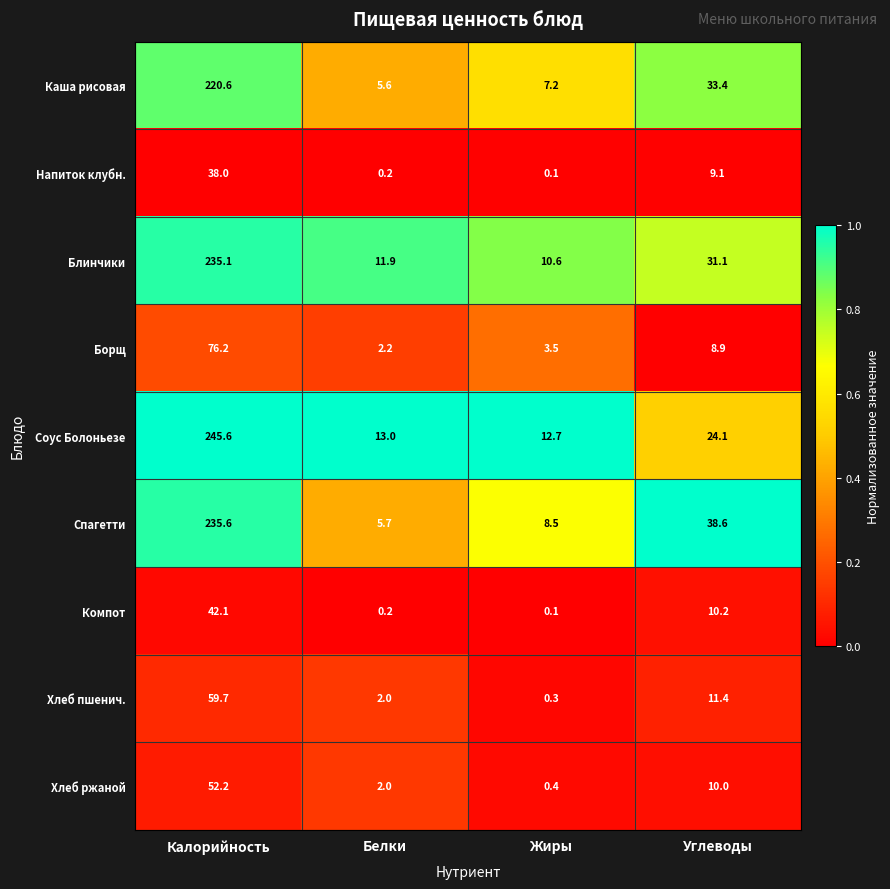

What is the difference between the Блинчики values at Углеводы and Калорийность?

204.0